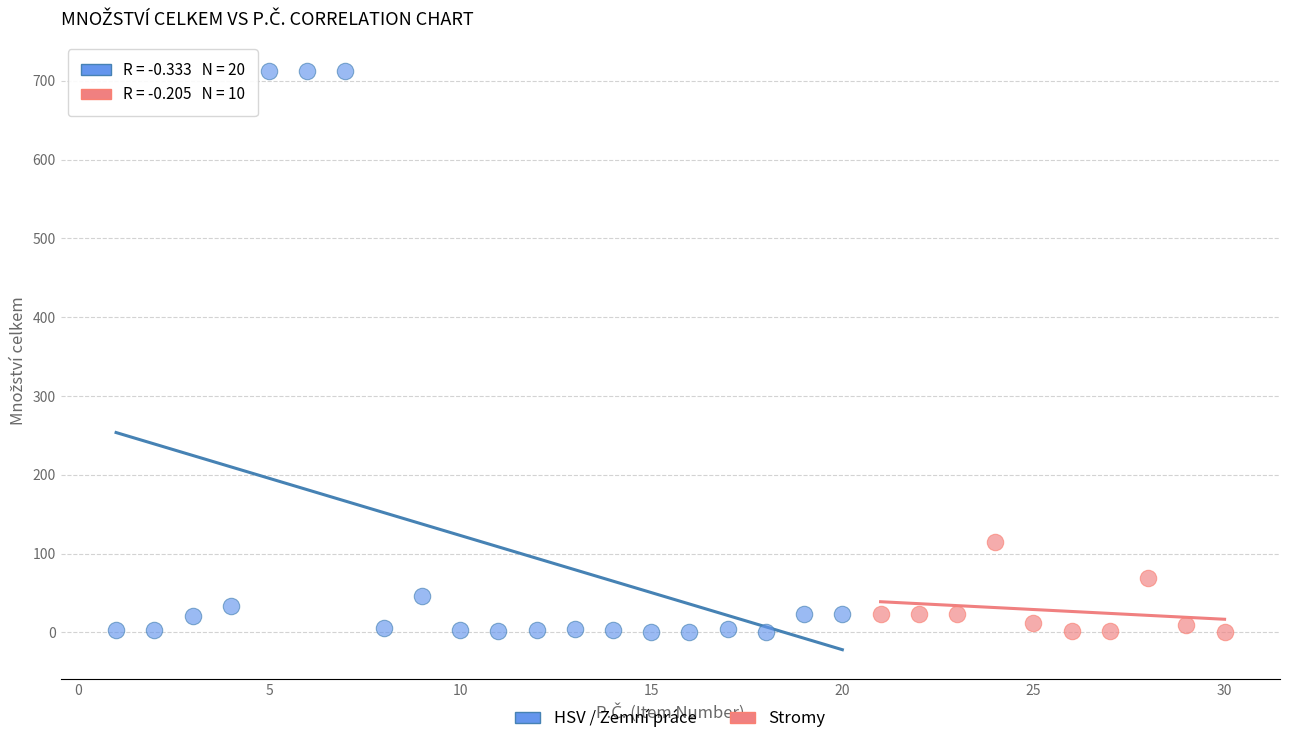

Which series reaches the maximum Y coordinate?

HSV / Zemní práce